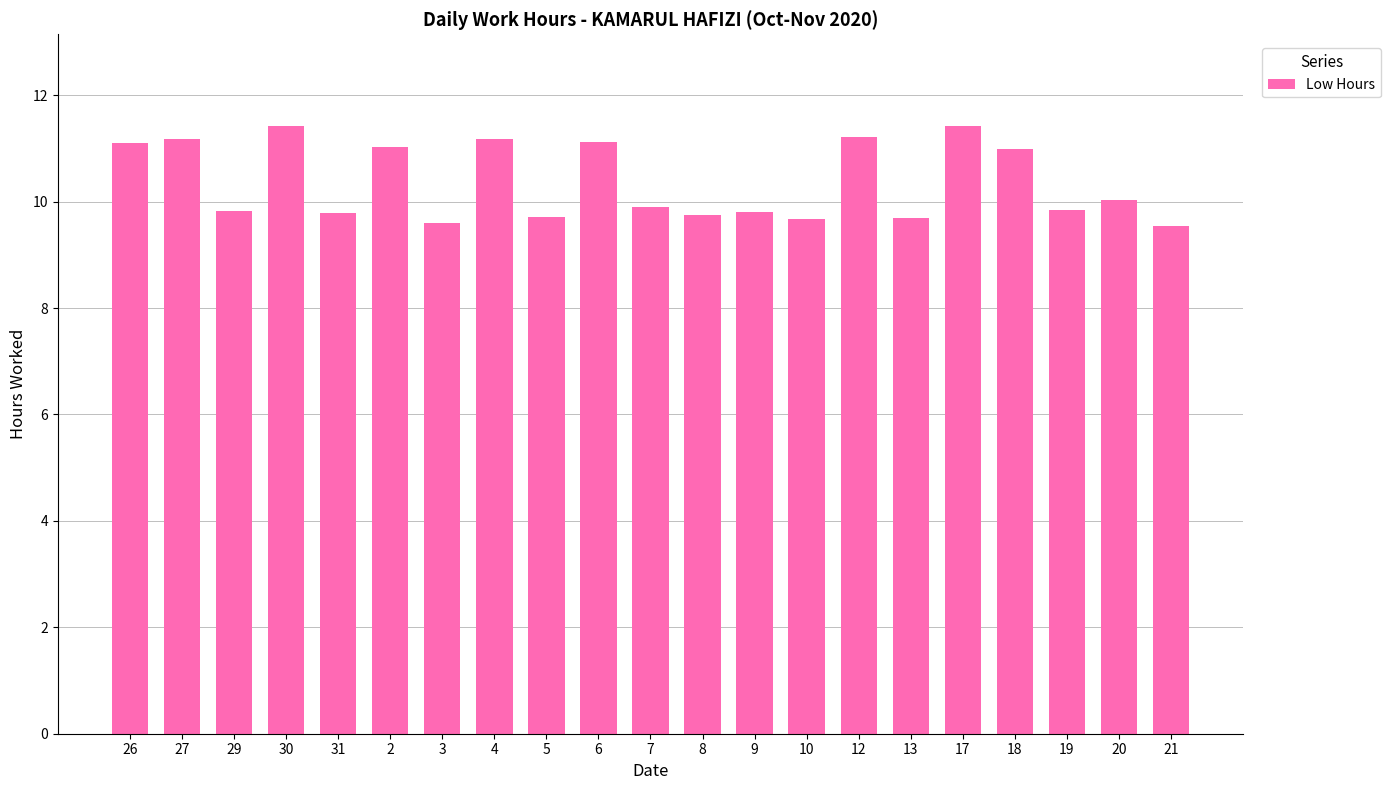

What is the label of the 21st bar from the left?

21